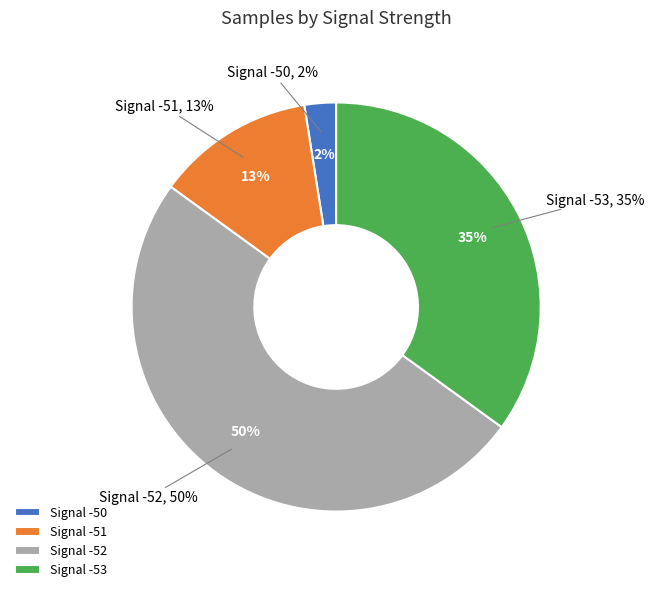

Between -52 and -52, which is larger?

-52